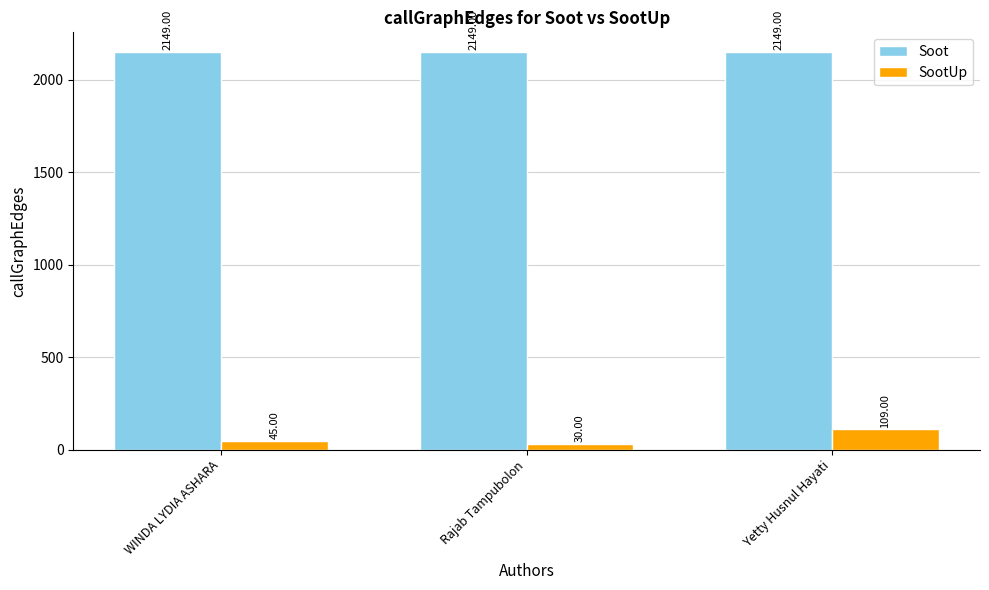

The Soot series shows 2149 at Yetty Husnul Hayati. True or false?

True